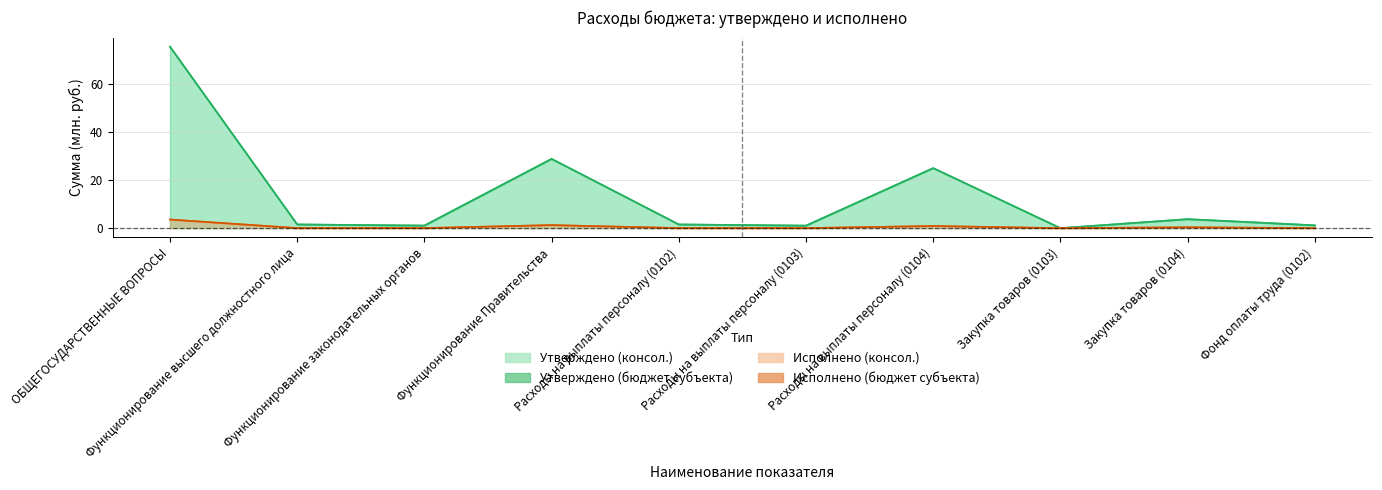

The Утверждено (бюджет субъекта) series shows 2.3 at Расходы на выплаты персоналу (0102). True or false?

False